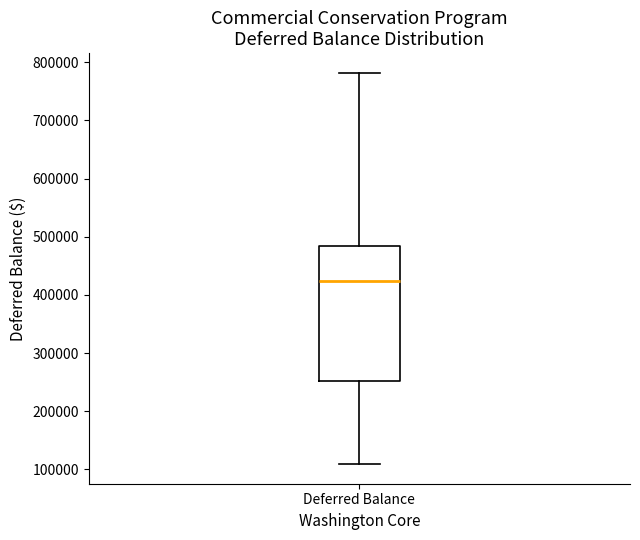

Read this box plot against the y-axis: the position of the median line, the range covered by the box, and the ends of both whiskers. The values are not printed on the chart, so give them approximately, as read against the axis.

median 420000, box 250000 to 480000, whiskers 110000 to 780000